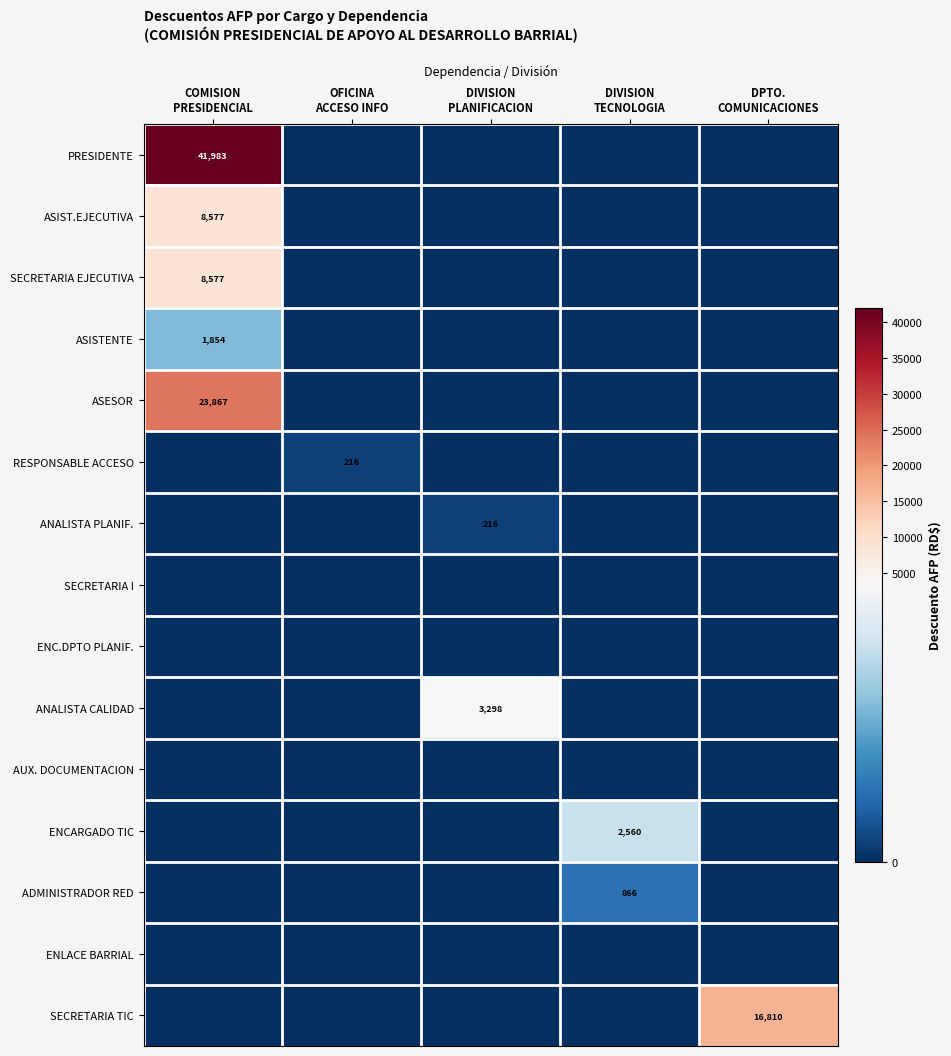

What is the total value across all series at DPTO.
COMUNICACIONES?

16809.9